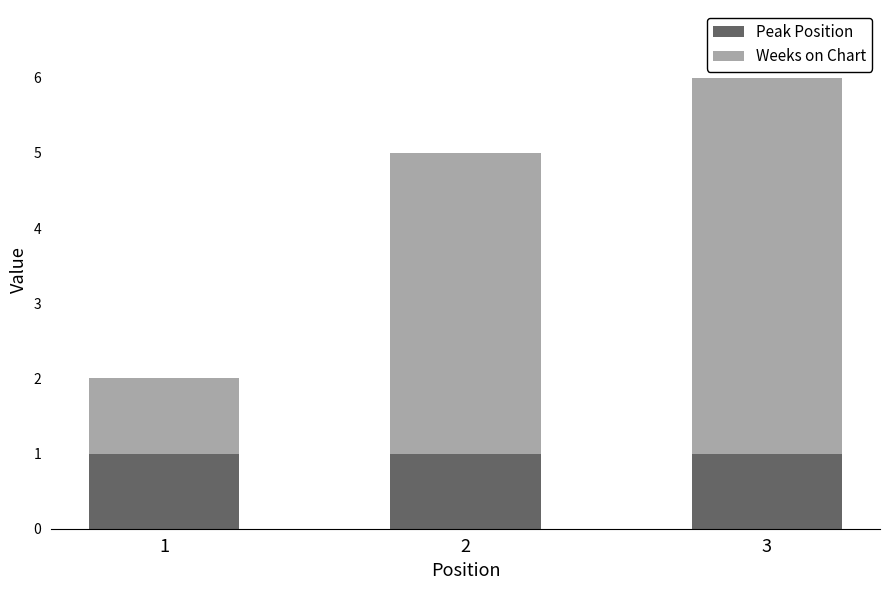

The Peak Position series shows 2 at 2. True or false?

False